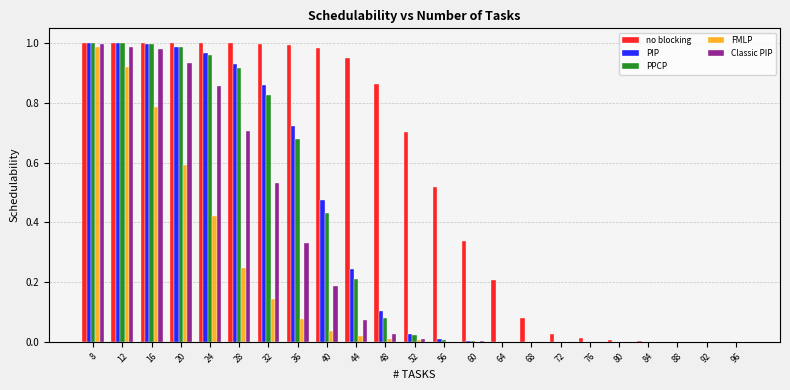

What is the sum of all FMLP values?

4.2